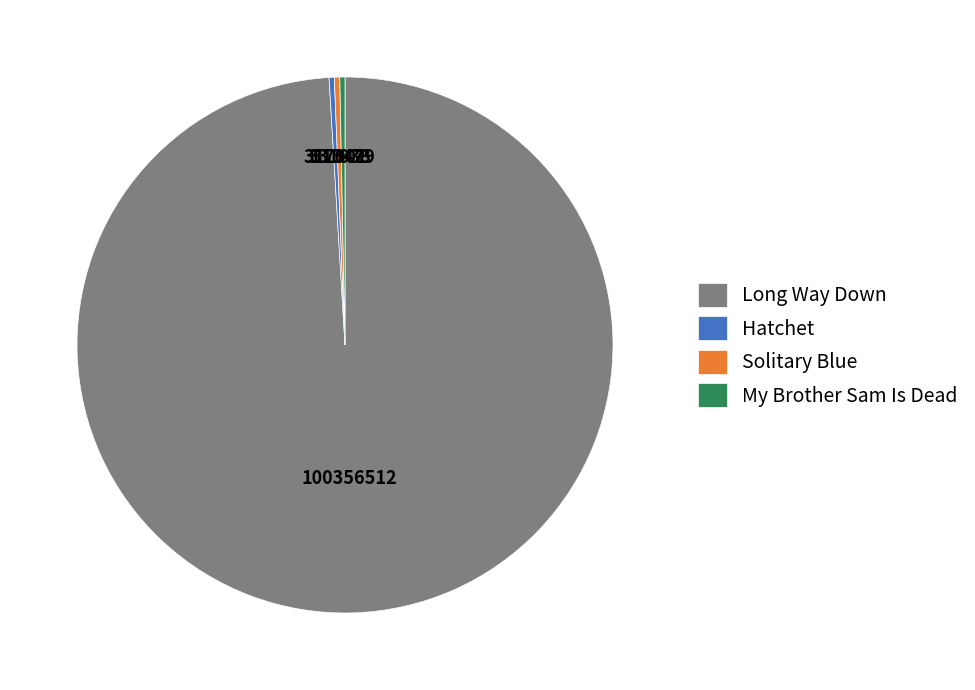

True or false: Long Way Down accounts for 99% of the total.

True